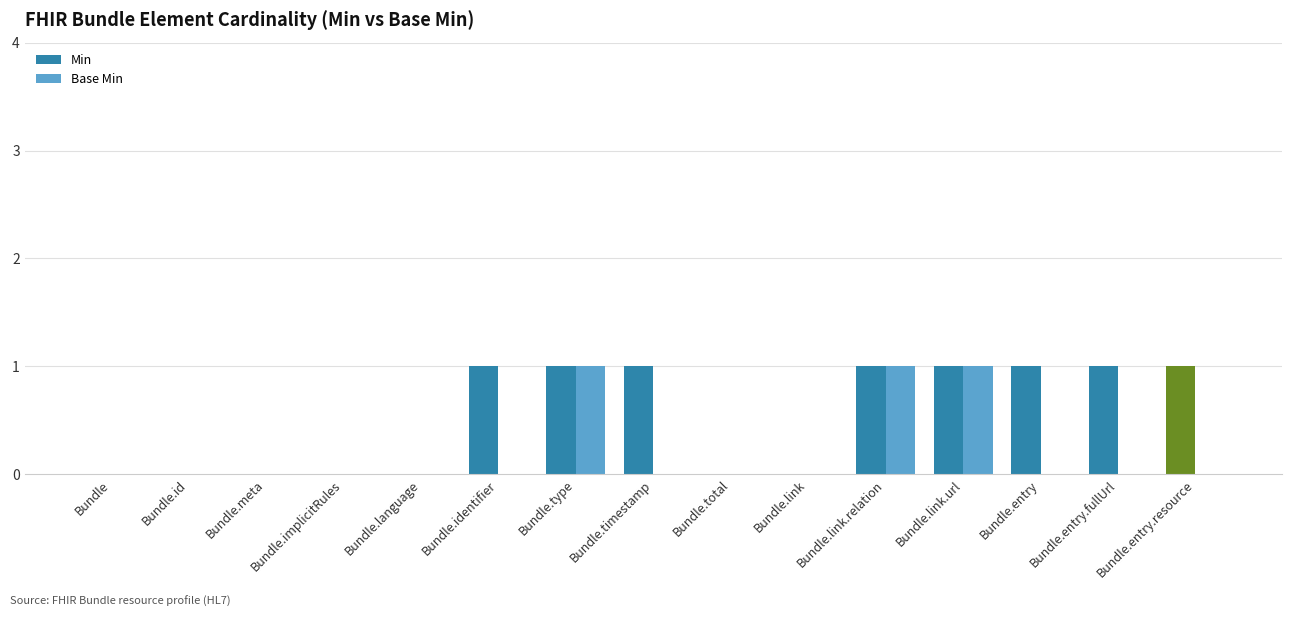

What is the difference between the Base Min values at Bundle.meta and Bundle.type?

1